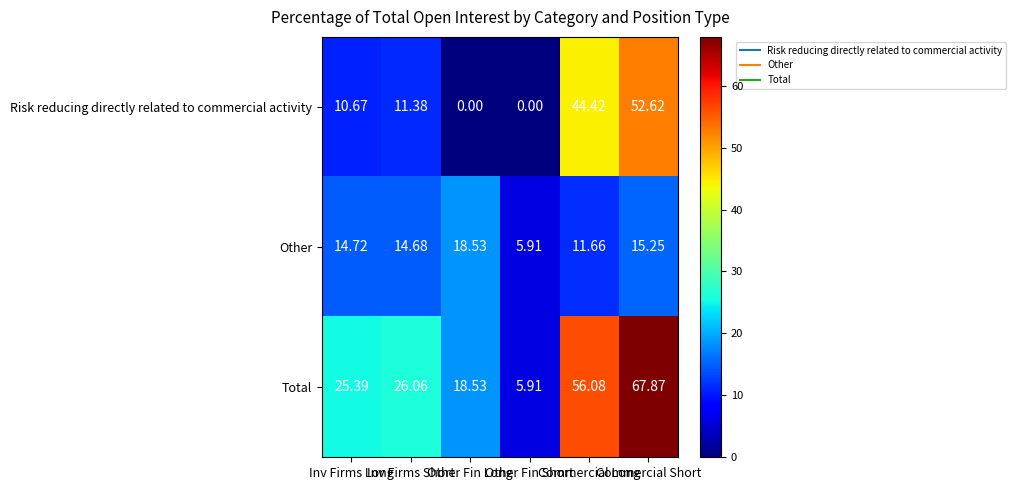

List the series in order of their peak value, highest first.

Total, Risk reducing directly related to commercial activity, Other